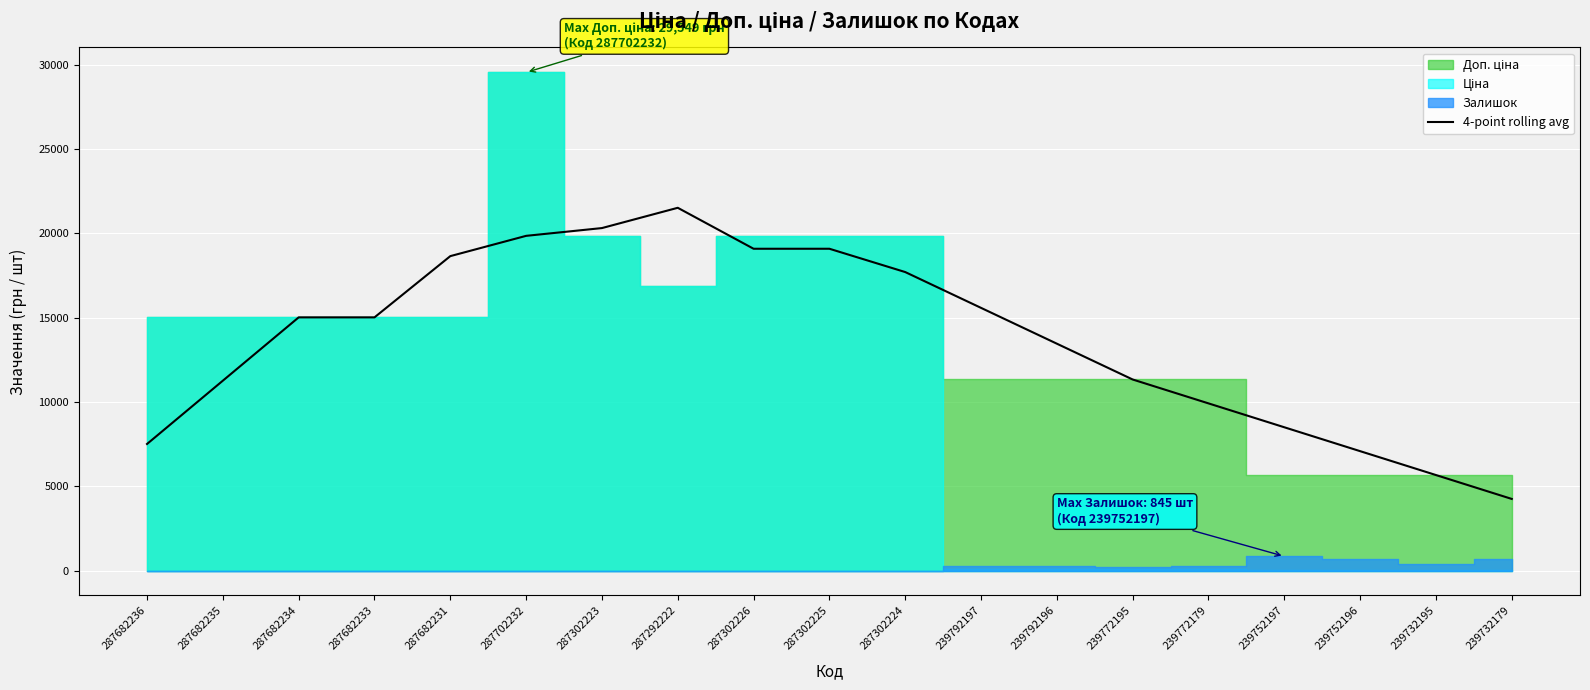

The chart shows a value of 15582.5 at 239792197. True or false?

True